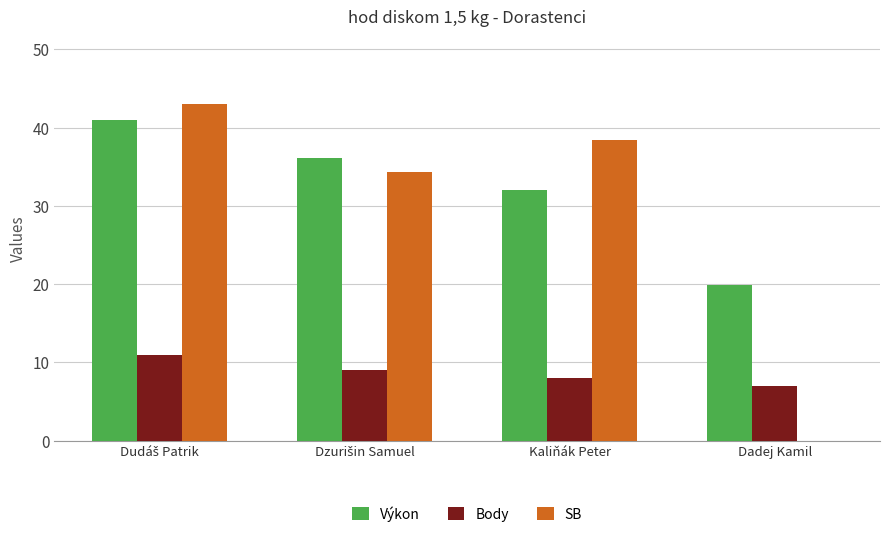

What is the sum of all Body values?

35.0